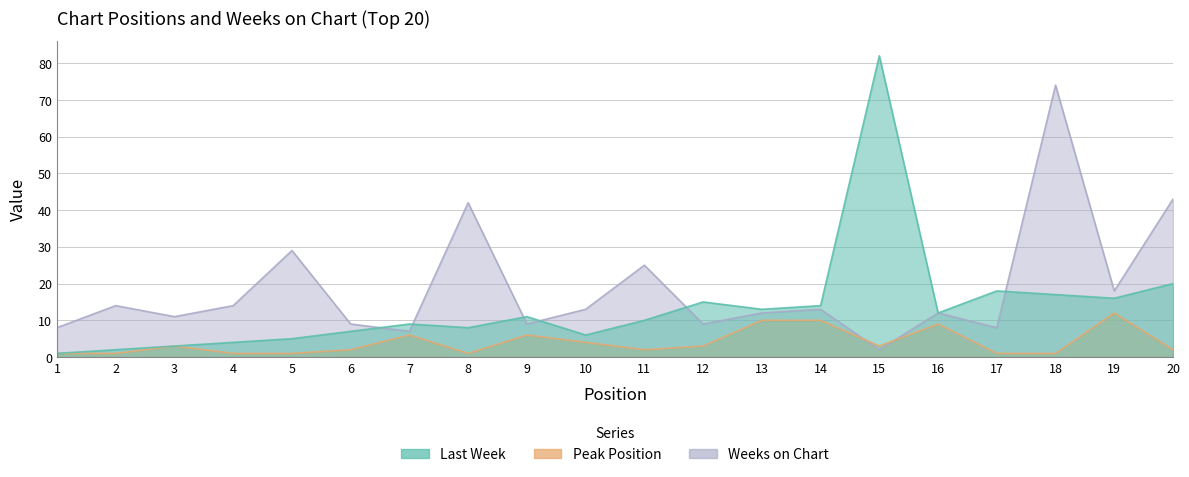

How many data points in Peak Position are above 3?

7